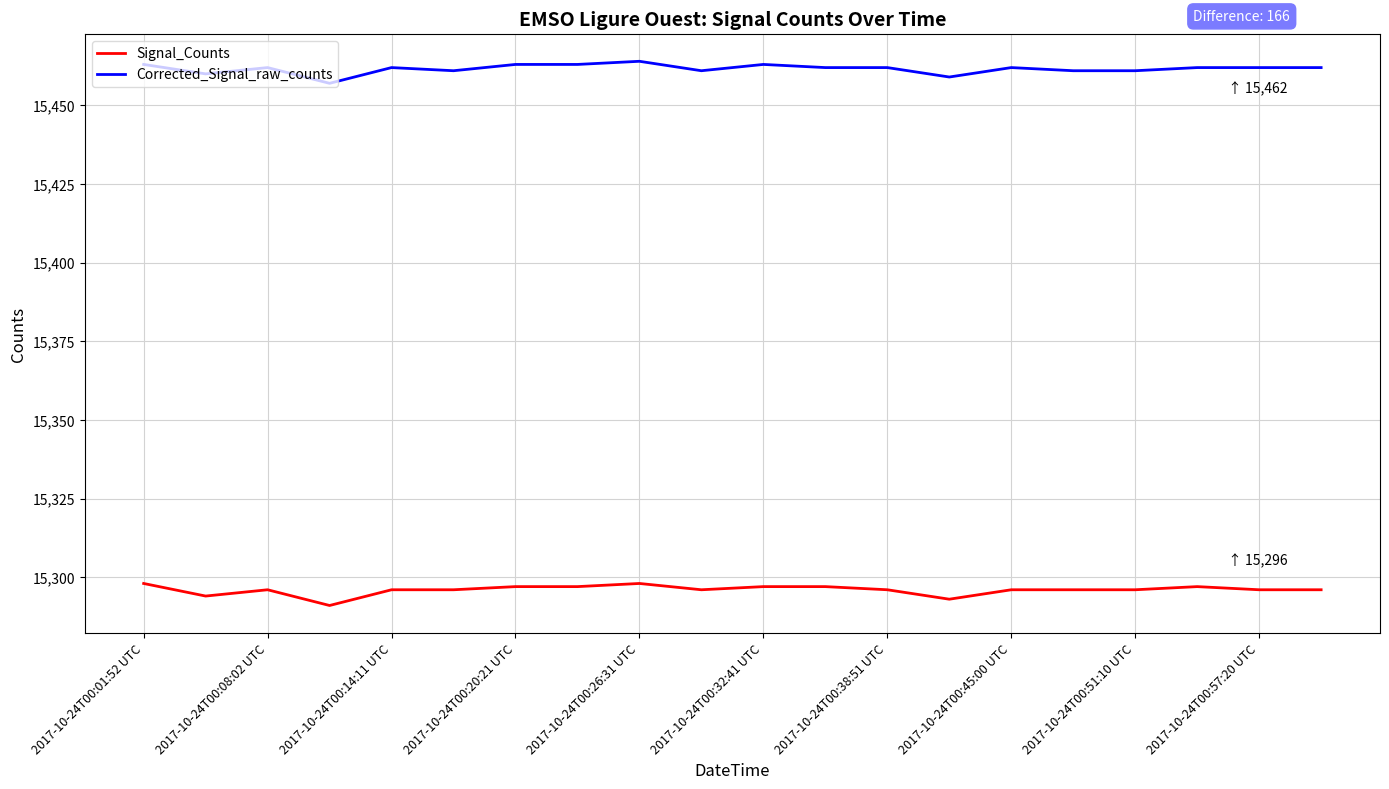

What is the smallest value displayed?

15291